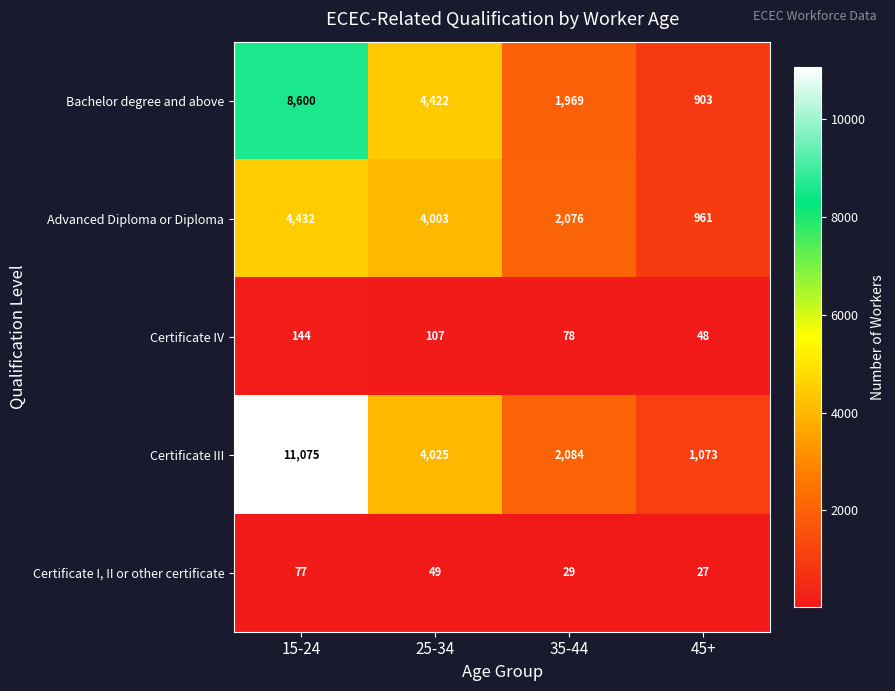

Where is Certificate III nearest to the value 6074?

25-34